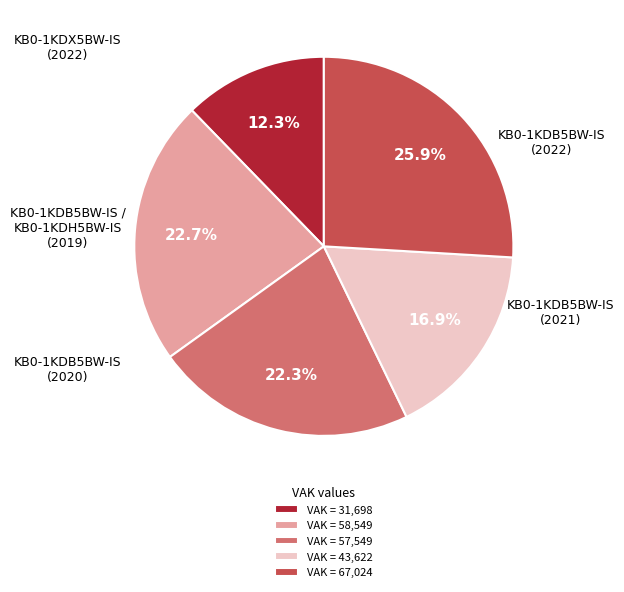

Count the number of slices in the pie.

5